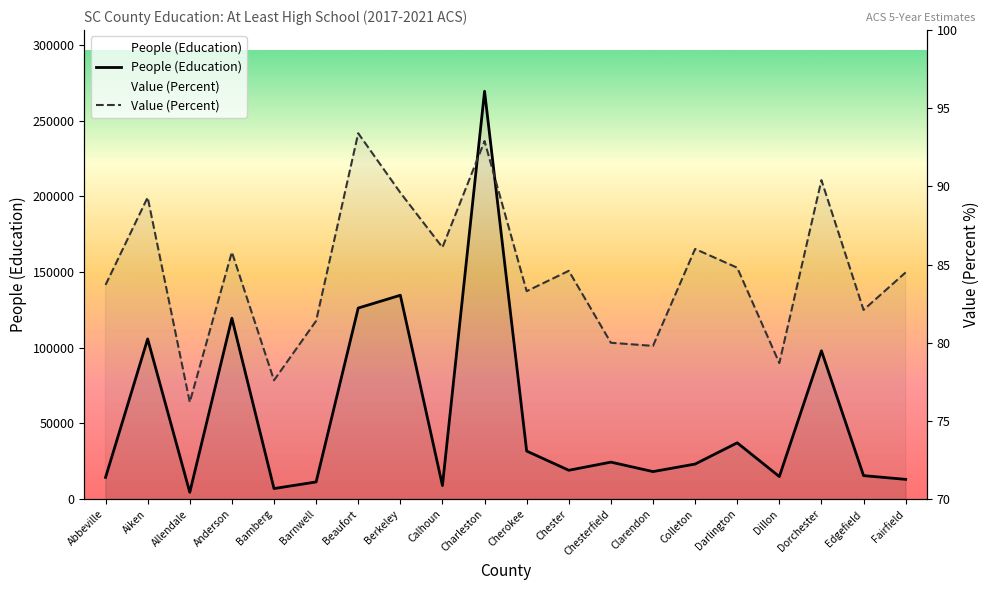

True or false: People (Education) has more than 2 points higher than both neighbors.

True